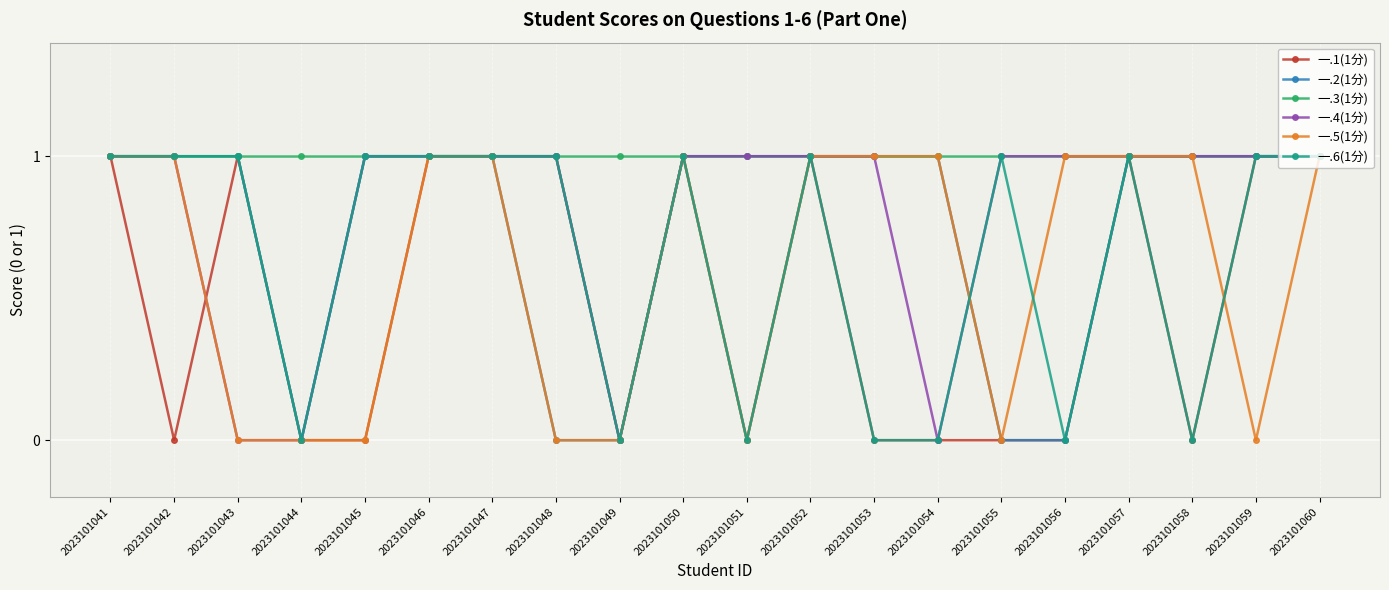

What are all the series names shown in the legend?

一.1(1分), 一.2(1分), 一.3(1分), 一.4(1分), 一.5(1分), 一.6(1分)